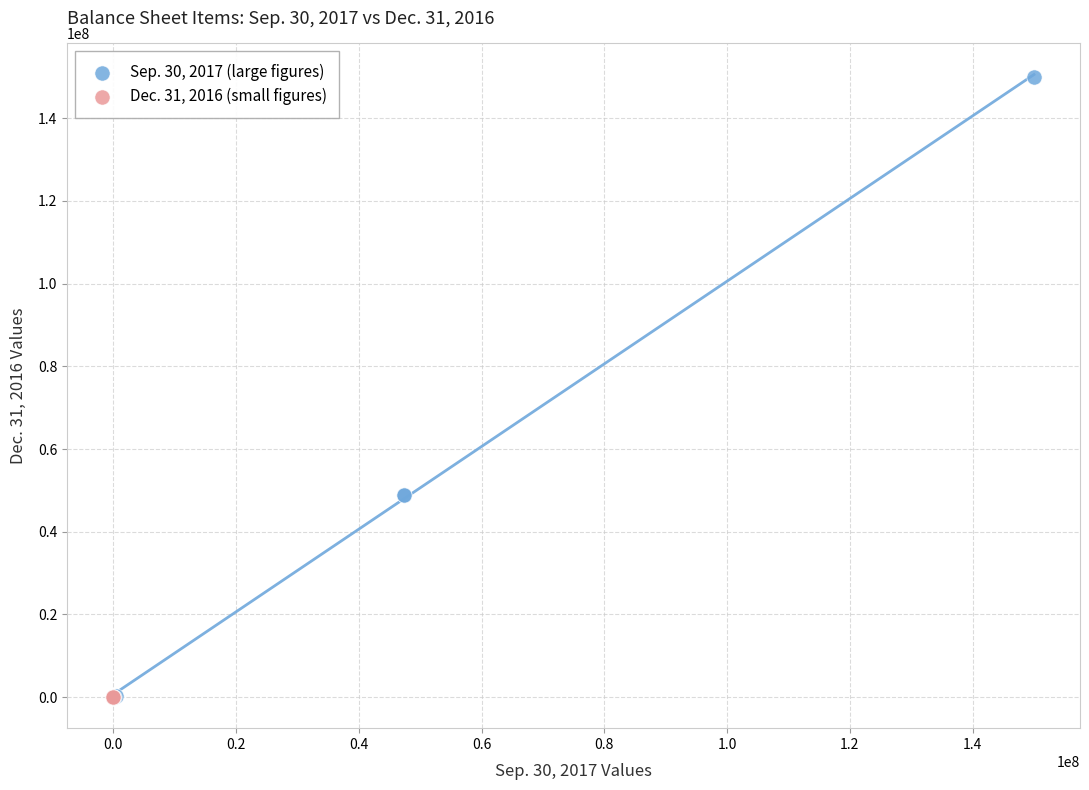

What are all the series names shown in the legend?

Sep. 30, 2017 (large figures), Dec. 31, 2016 (small figures)